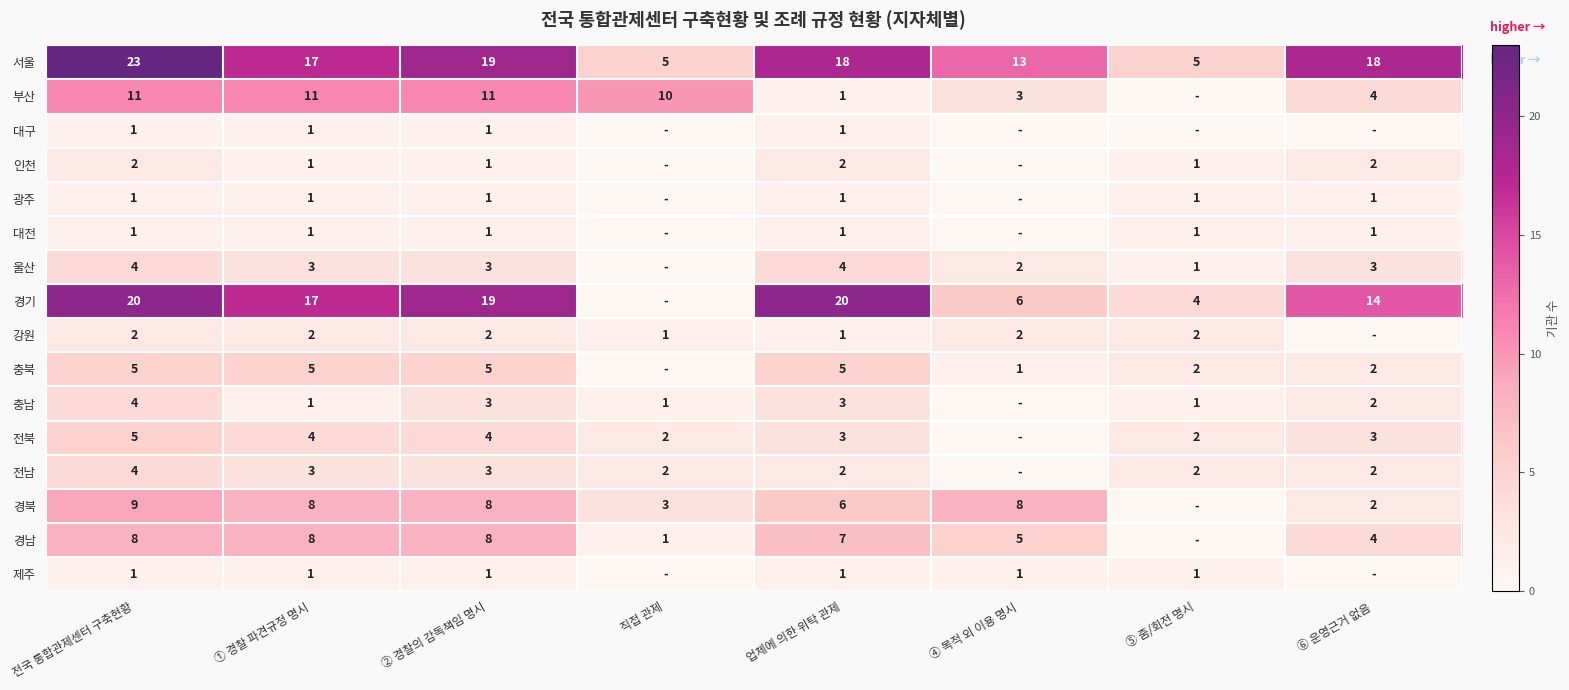

Is the value of 인천 at 업체에 의한 위탁 관제 greater than the value of 서울 at ④ 목적 외 이용 명시?

No